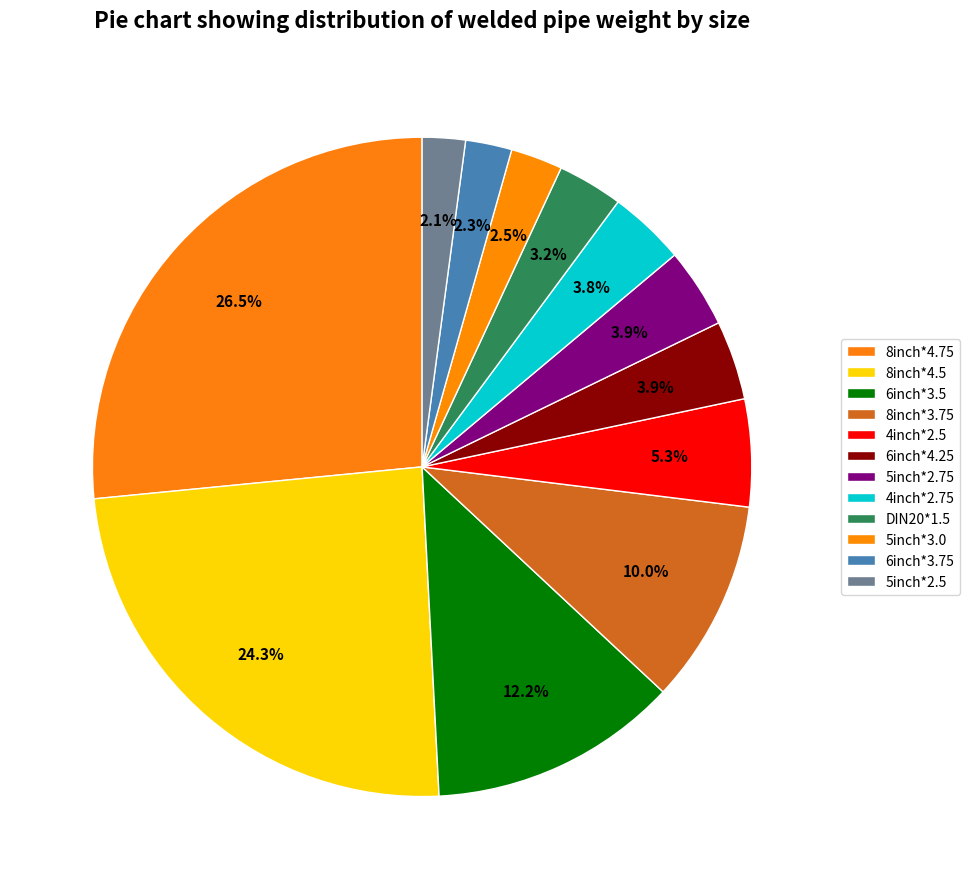

Which category has the biggest portion of the pie?

8inch*4.75